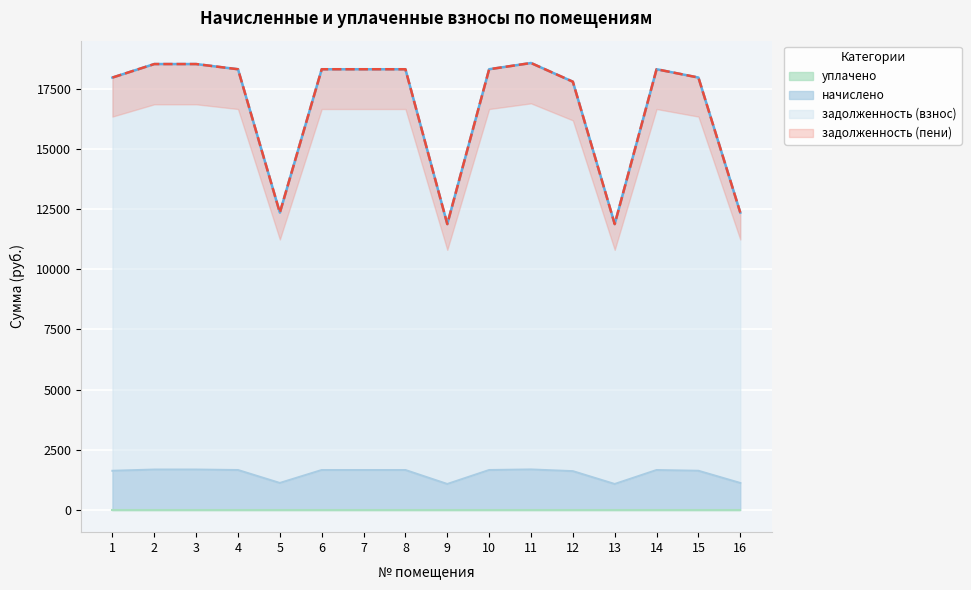

What is the highest value of the начислено series?

1677.0